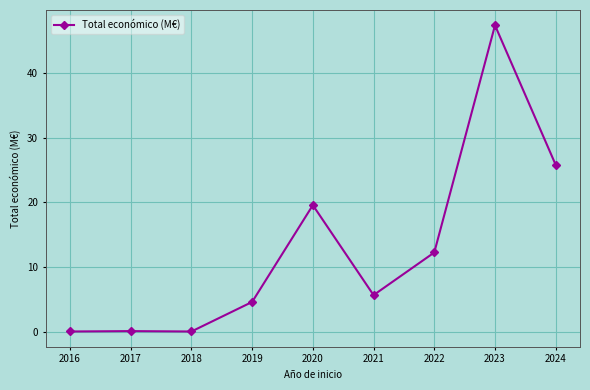

How many lines are shown in the chart?

1